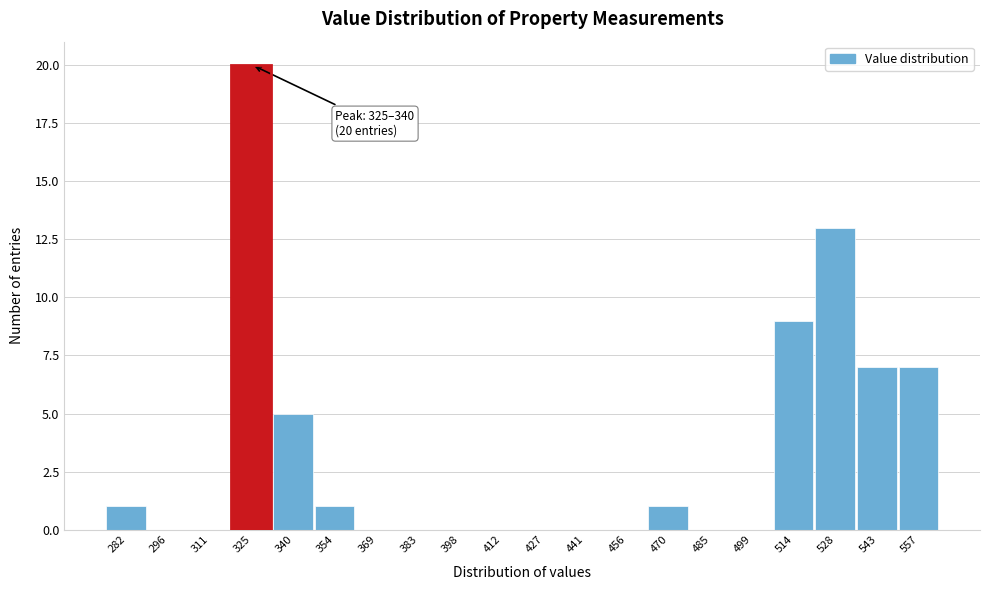

Reading left to right, transcribe all the data shown in this chart.

282=1	296=0	311=0	325=20	340=5	354=1	369=0	383=0	398=0	412=0	427=0	441=0	456=0	470=1	485=0	499=0	514=9	528=13	543=7	557=7